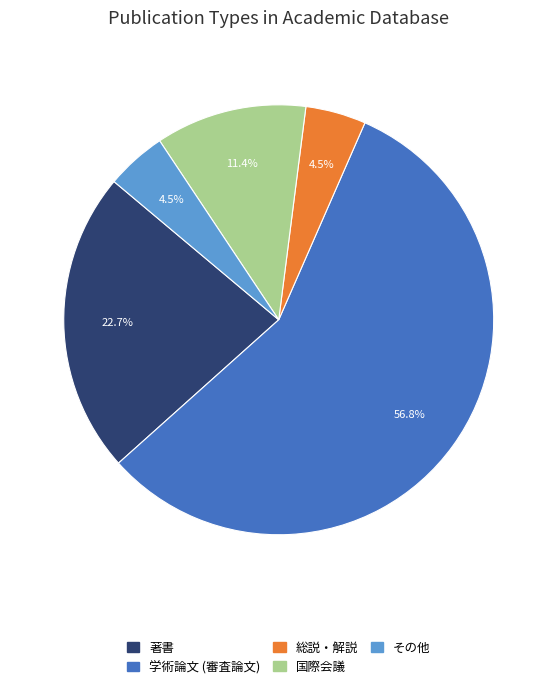

Between その他 and 著書, which is larger?

著書